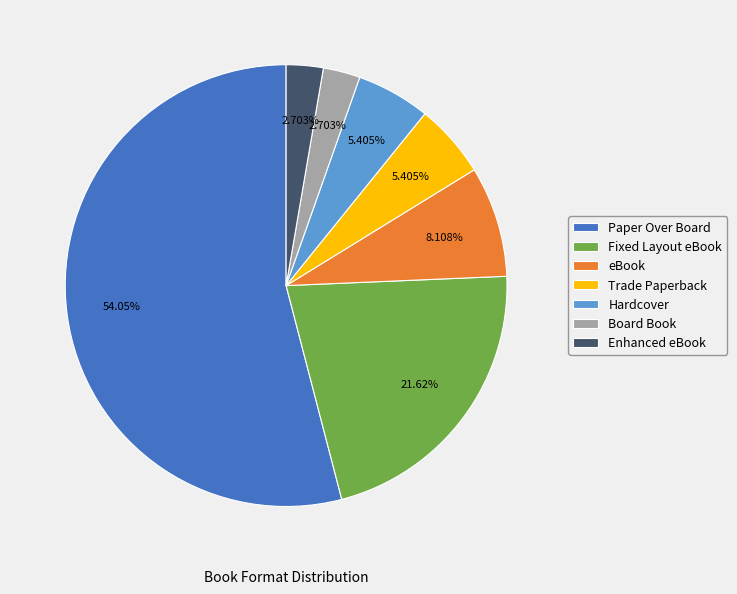

Is there any slice that represents more than half of the pie?

Yes